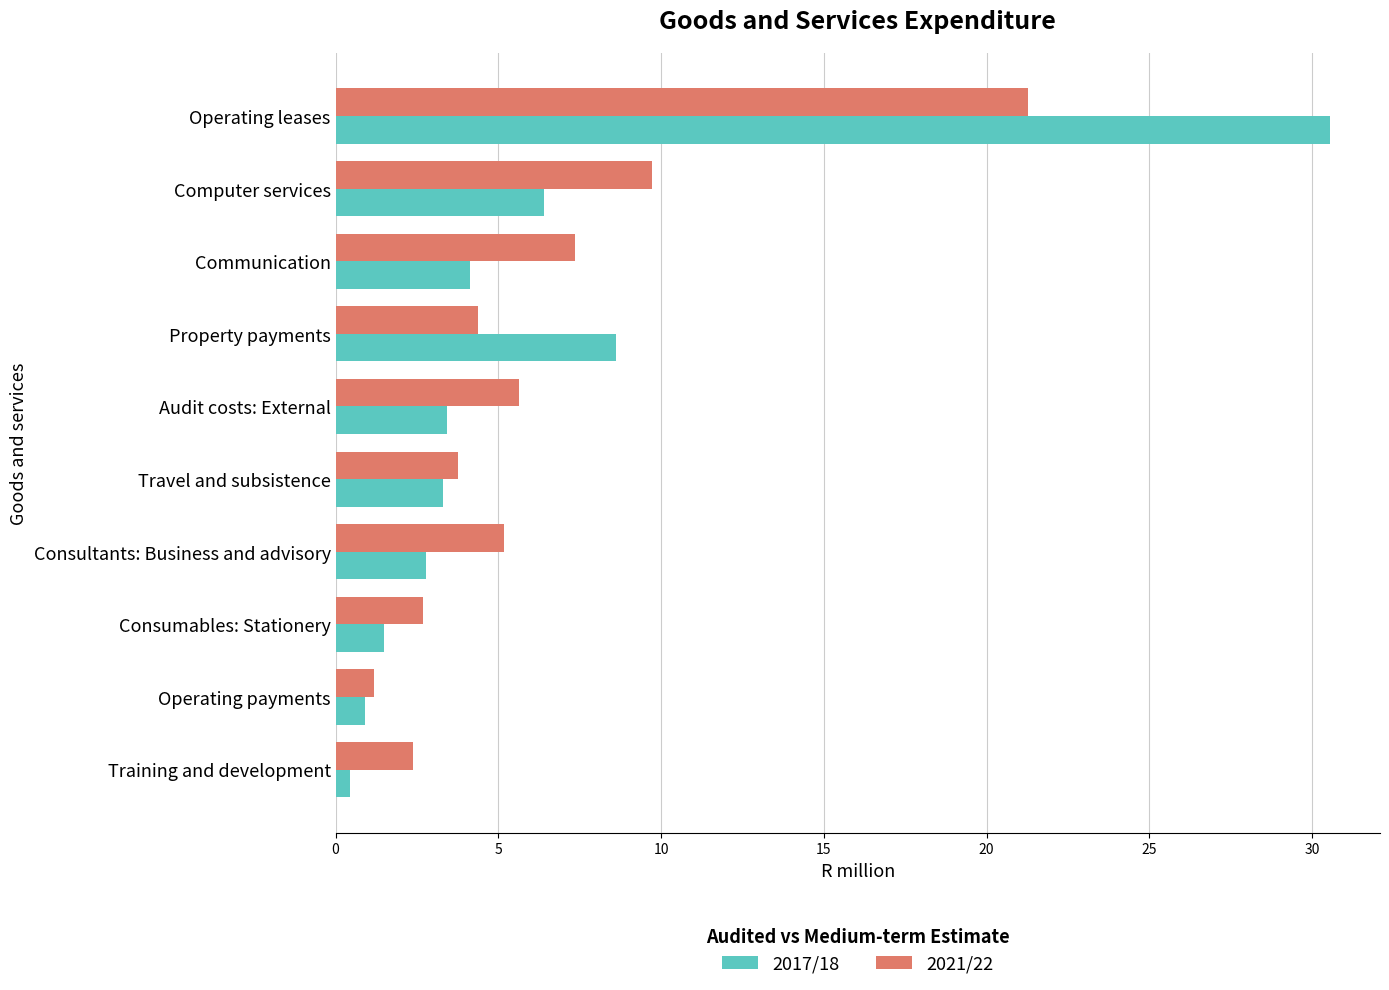

At Operating leases, list the series in order from smallest to largest.

2021/22, 2017/18